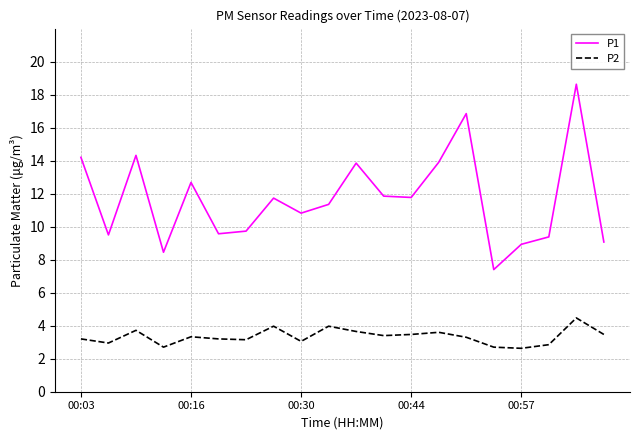

True or false: P2 and P1 intersect in this chart.

False